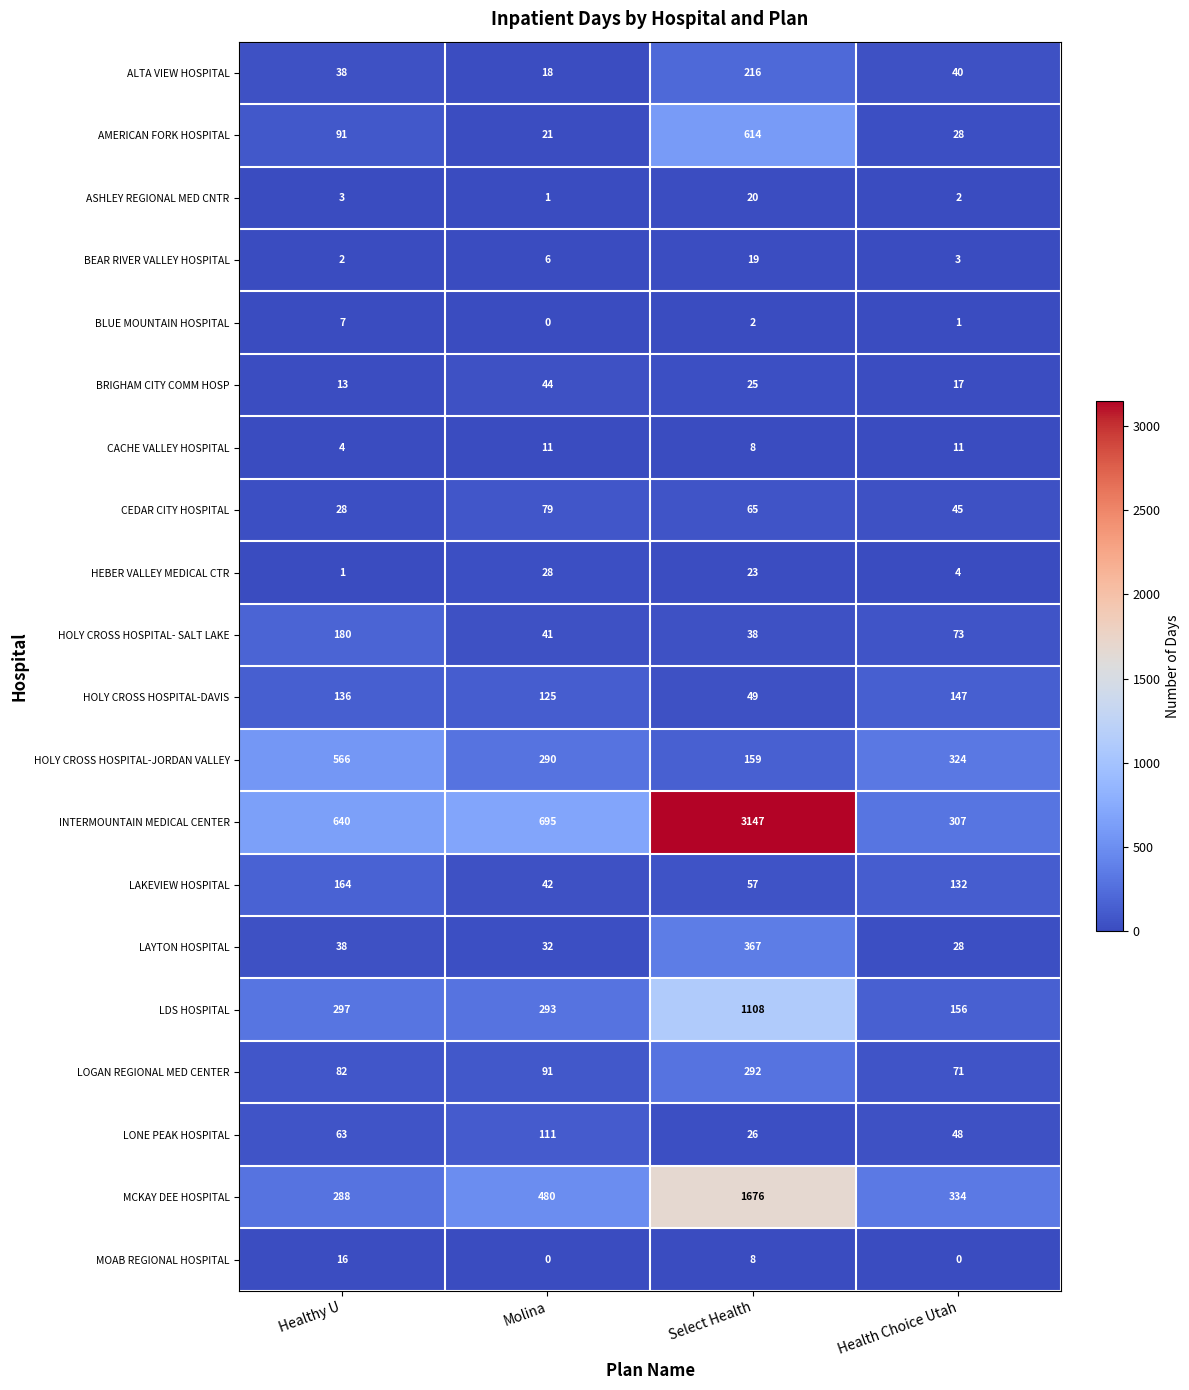

How many data points does each series have?

4